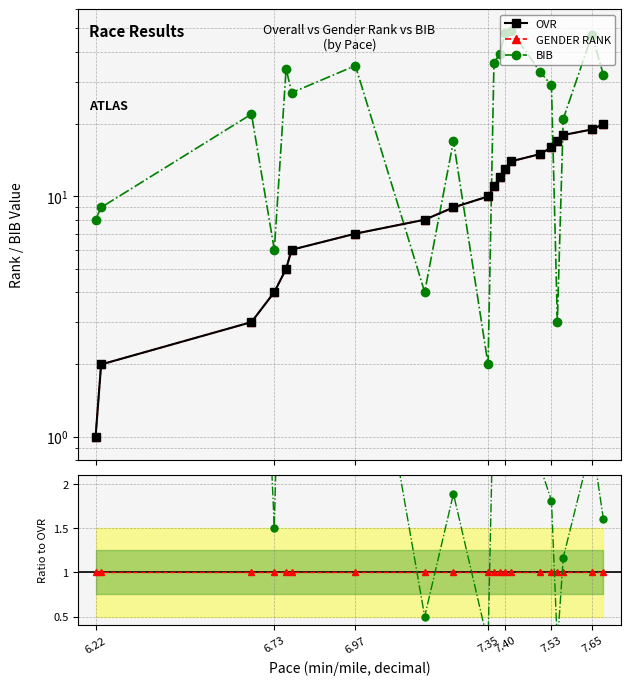

Reading left to right, extract all data points from this chart.

OVR: 1.0	2.0	3.0	4.0	5.0	6.0	7.0	8.0	9.0	10.0	11.0	12.0	13.0	14.0	15.0	16.0	17.0	18.0	19.0	20.0
GENDER RANK: 1.0	2.0	3.0	4.0	5.0	6.0	7.0	8.0	9.0	10.0	11.0	12.0	13.0	14.0	15.0	16.0	17.0	18.0	19.0	20.0
BIB: 8.0	9.0	22.0	6.0	34.0	27.0	35.0	4.0	17.0	2.0	36.0	39.0	48.0	49.0	33.0	29.0	3.0	21.0	47.0	32.0
GENDER RANK / OVR: 1.0	1.0	1.0	1.0	1.0	1.0	1.0	1.0	1.0	1.0	1.0	1.0	1.0	1.0	1.0	1.0	1.0	1.0	1.0	1.0
BIB / OVR: 8.0	4.5	7.3	1.5	6.8	4.5	5.0	0.5	1.9	0.2	3.3	3.2	3.7	3.5	2.2	1.8	0.2	1.2	2.5	1.6